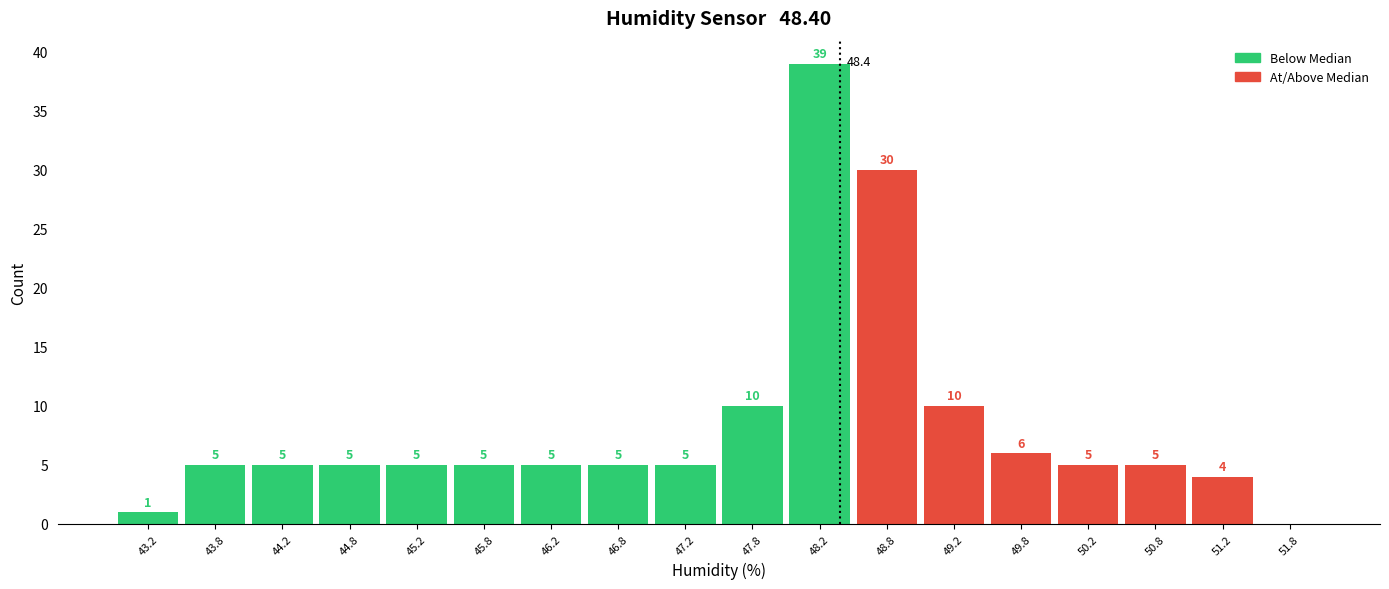

Over which range of the x-axis is the bar tallest?

48.0 to 48.5